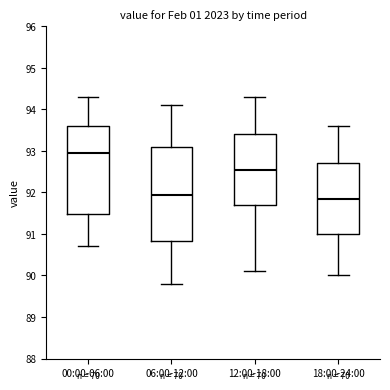

Where does the upper whisker of the box for 12:00-18:00 end on the y-axis? The values are not printed on the chart, so give them approximately, as read against the axis.

94.3